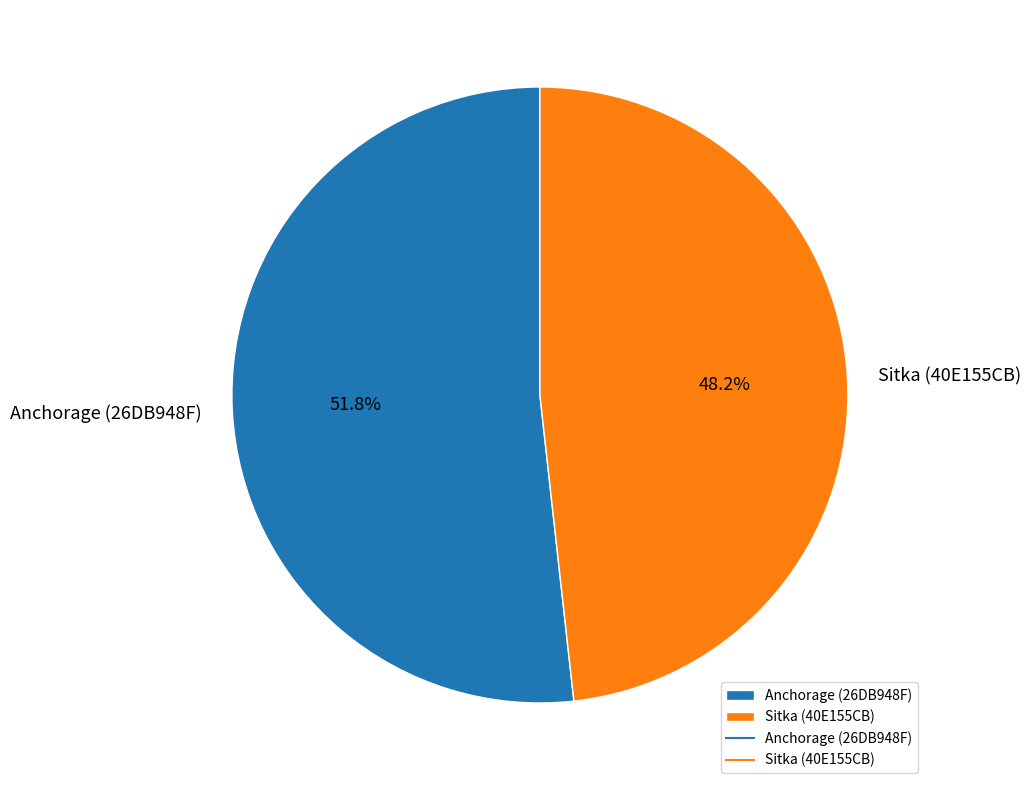

Combined, do Sitka (40E155CB) and Anchorage (26DB948F) account for over 50%?

Yes